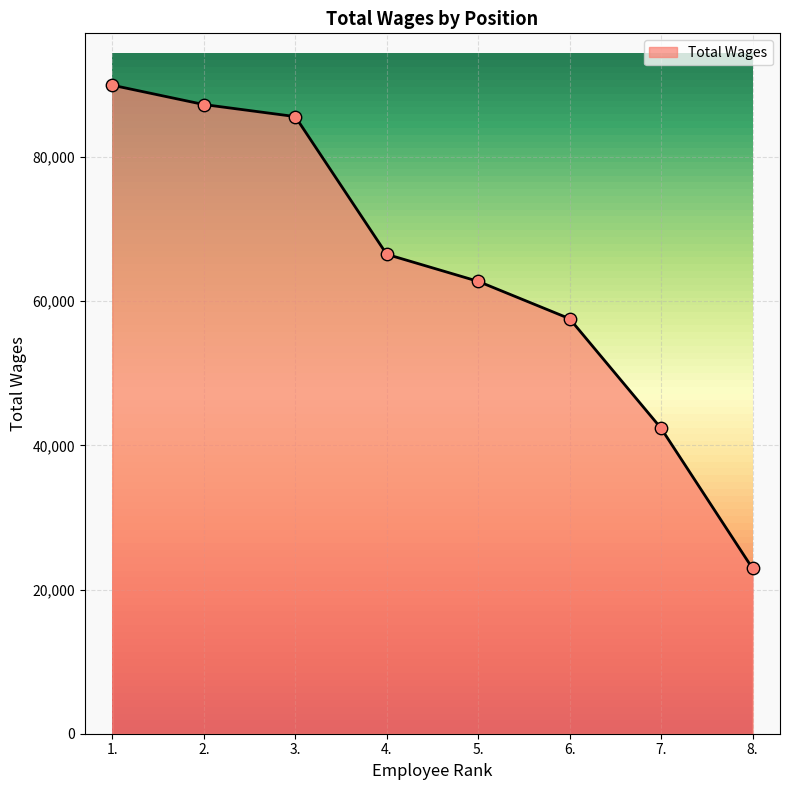

Between 5. and 6., which is larger?

5.